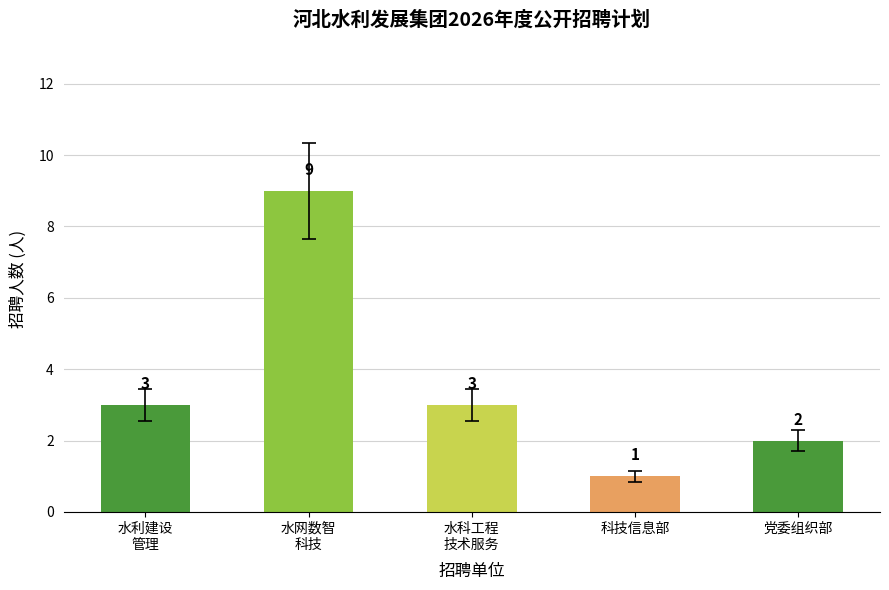

How many data points are less than 3?

2